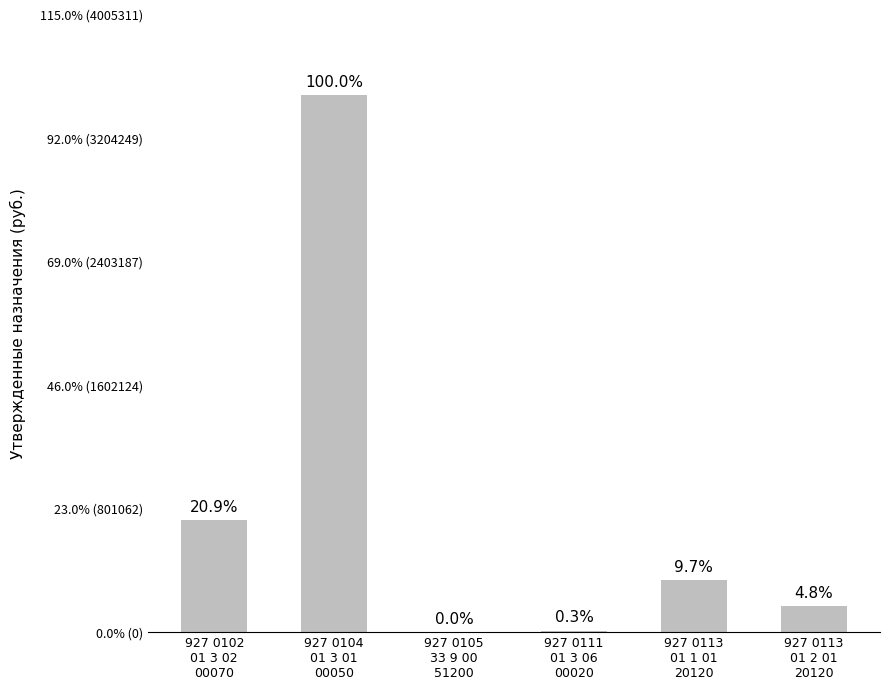

How many distinct data groups are displayed?

1